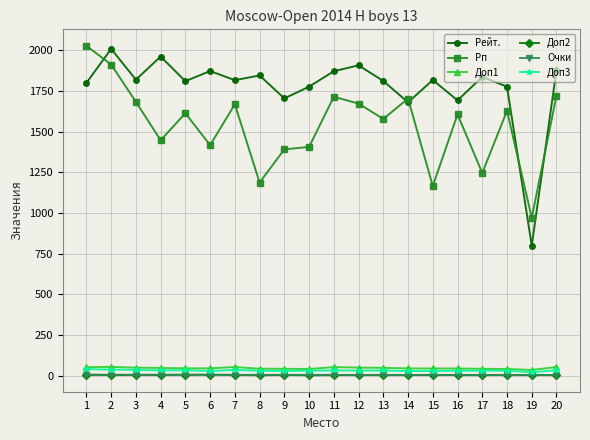

The value of Рп at 10 is 1406.0. True or false?

True